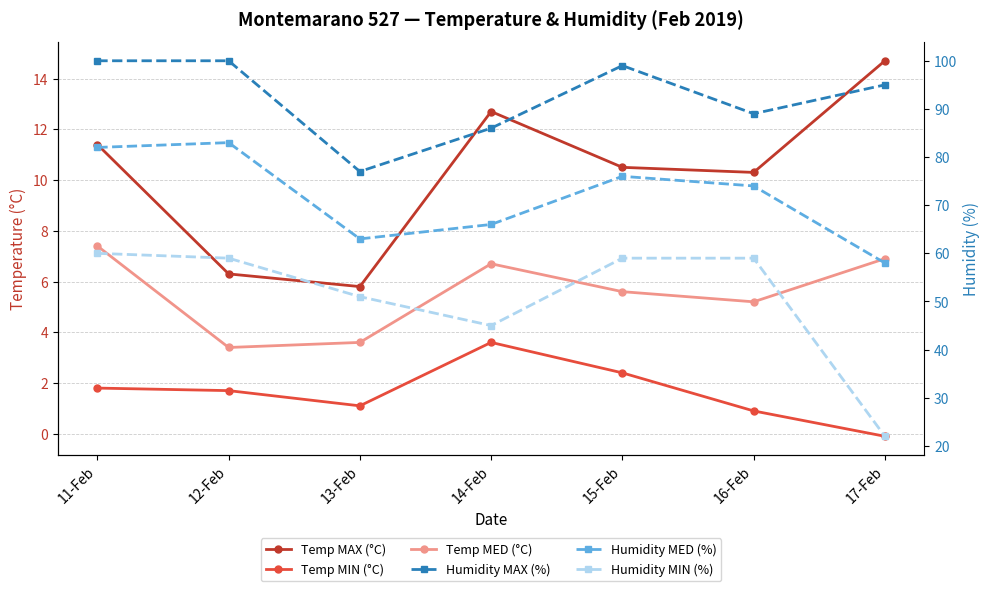

What position from the right is 16-Feb?

2